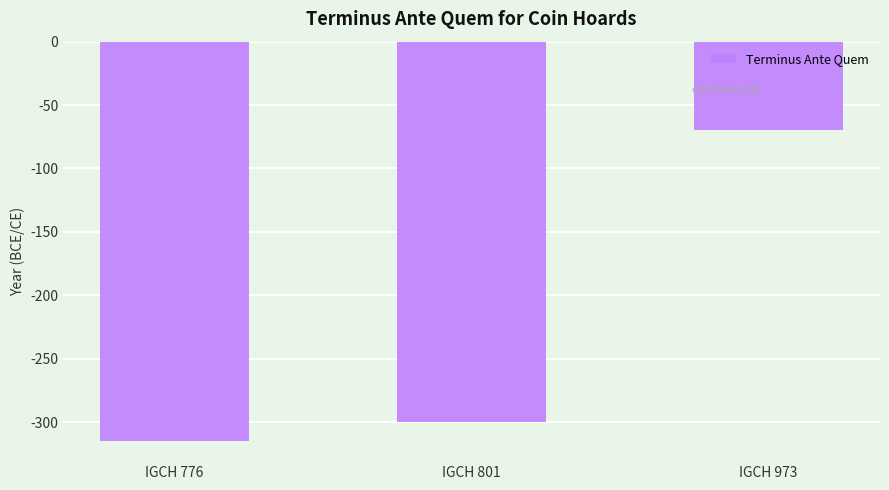

The value at IGCH 801 is -300. True or false?

True